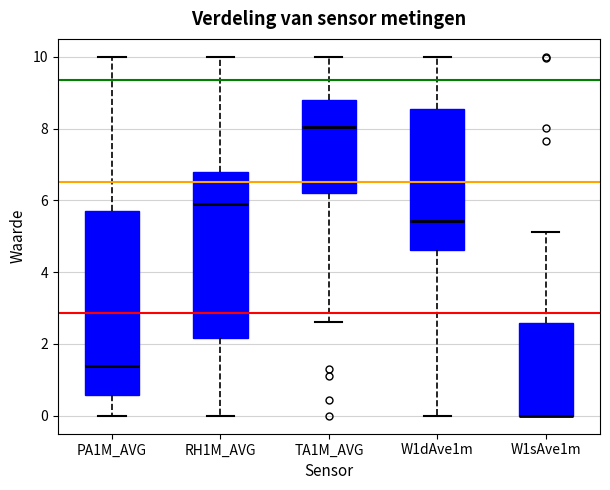

Reading left to right, transcribe this box plot: for each box, give where its median line is, the range the box spans, and where its two whiskers end, as read against the y-axis. The values are not printed on the chart, so give them approximately, as read against the axis.

PA1M_AVG: median 1.4, box 0.6 to 5.6, whiskers 0.0 to 10.0
RH1M_AVG: median 5.8, box 2.2 to 6.8, whiskers 0.0 to 10.0
TA1M_AVG: median 8.0, box 6.2 to 8.8, whiskers 2.6 to 10.0
W1dAve1m: median 5.4, box 4.6 to 8.6, whiskers 0.0 to 10.0
W1sAve1m: median 0.0 (drawn on the box's lower edge), box 0.0 to 2.6, whiskers 0.0 to 5.2